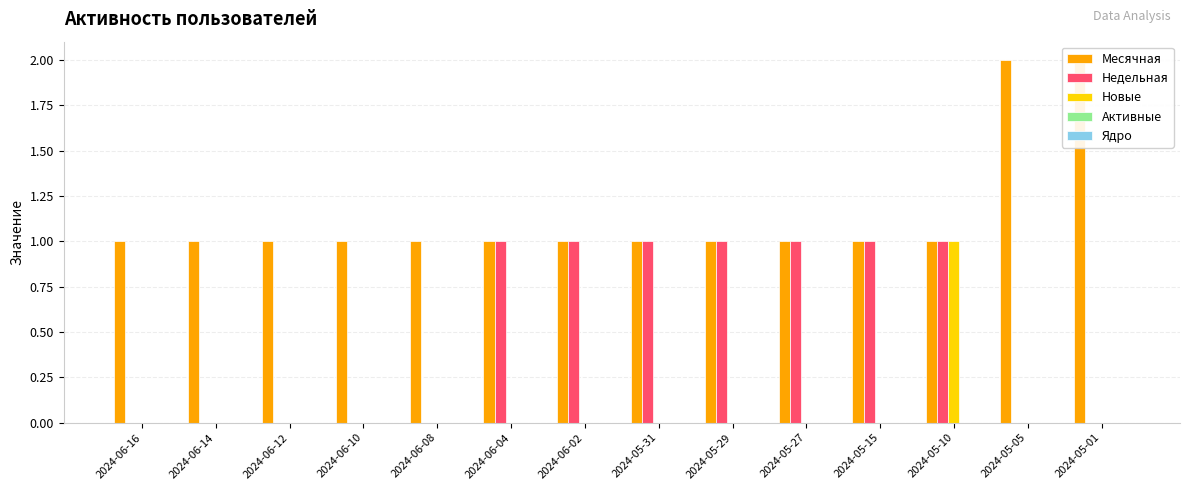

Between 2024-06-08 and 2024-05-31, which series saw the biggest shift?

Недельная